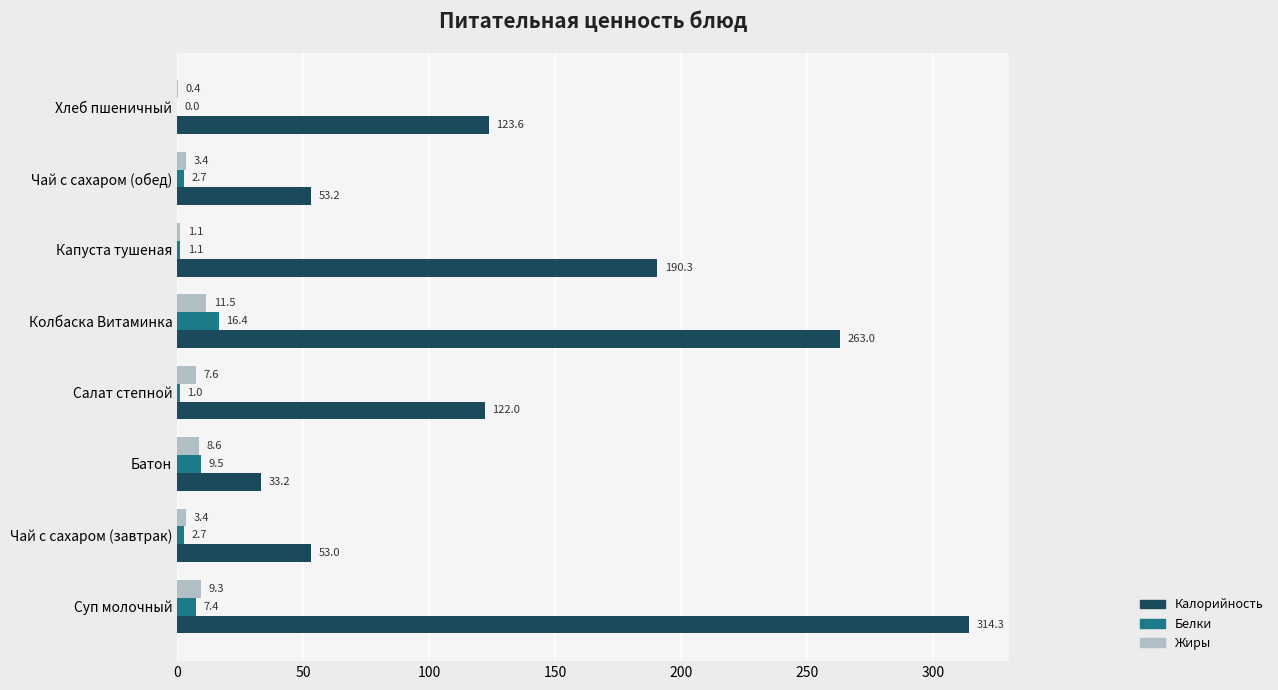

True or false: Белки has a value of 9.5 at Батон.

True